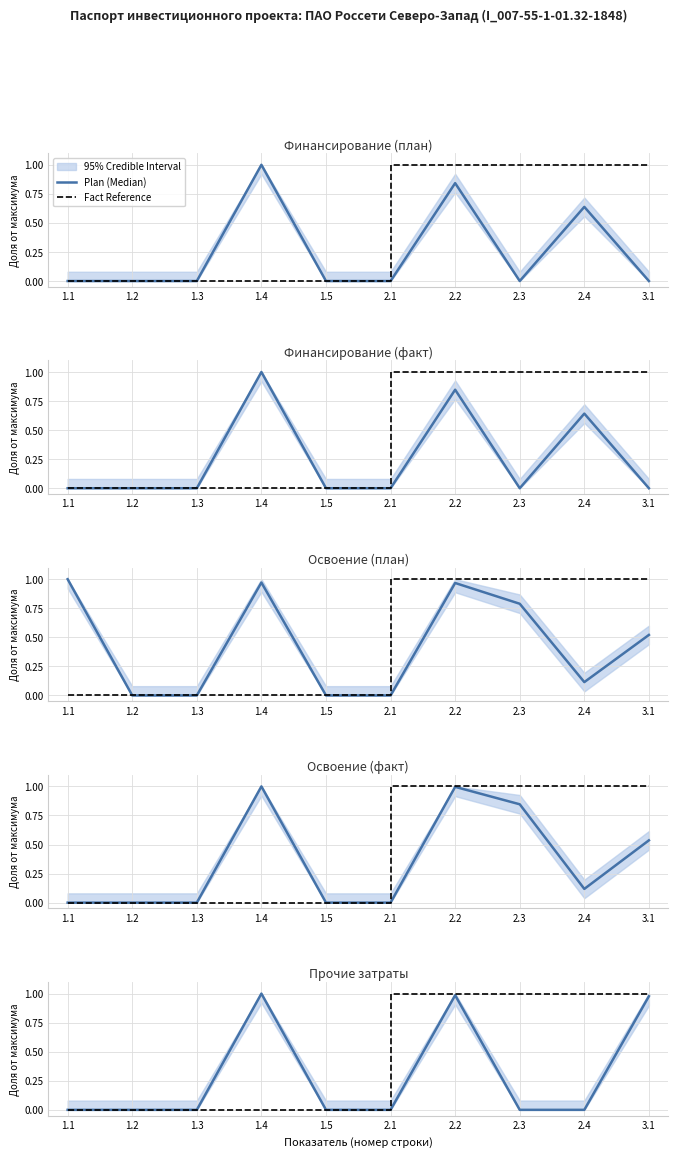

Count the number of categories in the chart.

10